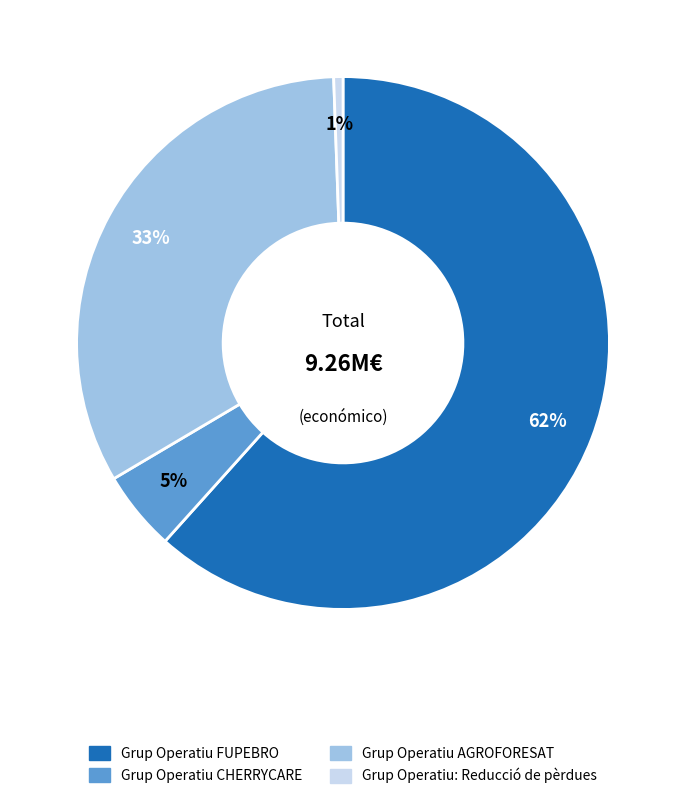

Which has a higher value, Grup Operatiu FUPEBRO or Grup Operatiu: Reducció de pèrdues?

Grup Operatiu FUPEBRO